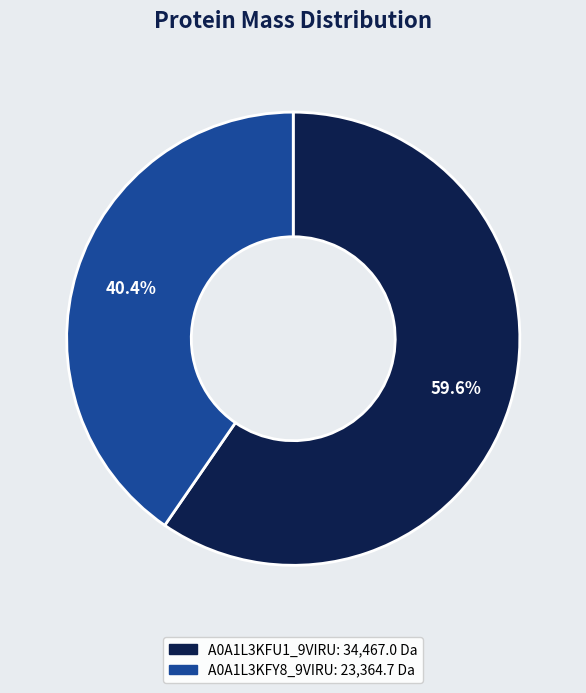

Combined, do A0A1L3KFY8_9VIRU and A0A1L3KFU1_9VIRU account for over 50%?

Yes